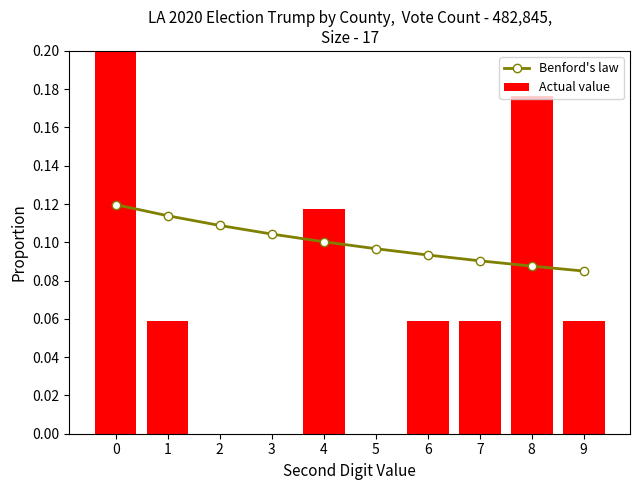

What is the value of the Benford's law bar at the 1st from the left?

0.1